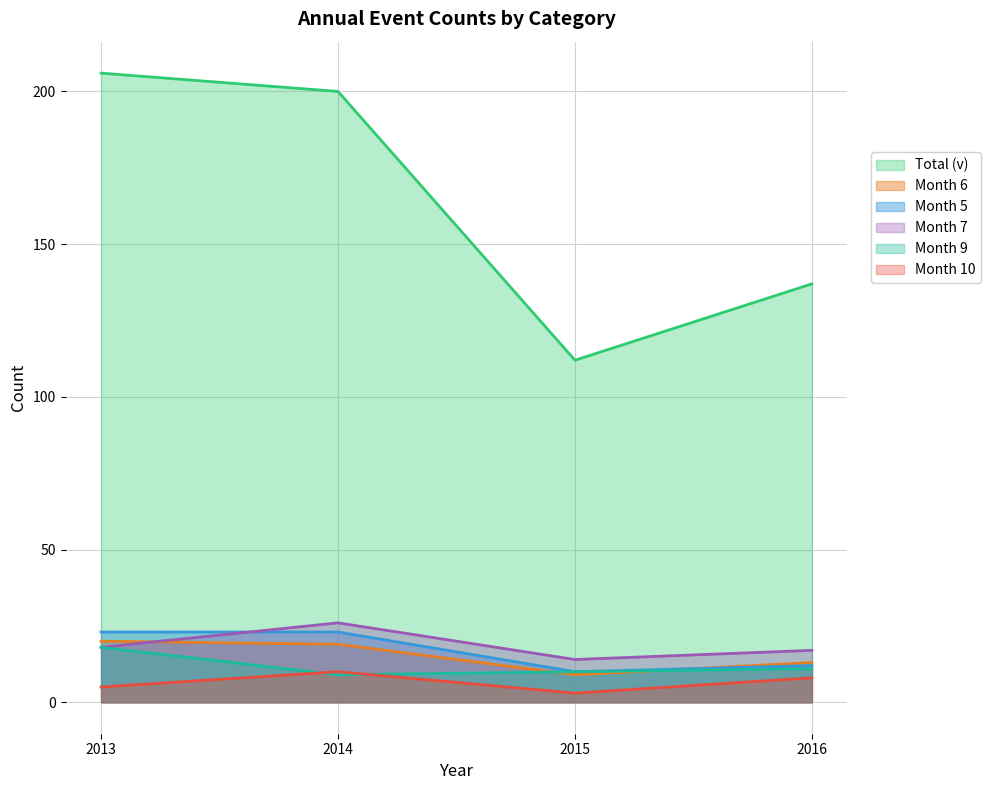

Which series has the largest range (max minus min)?

Total (v)